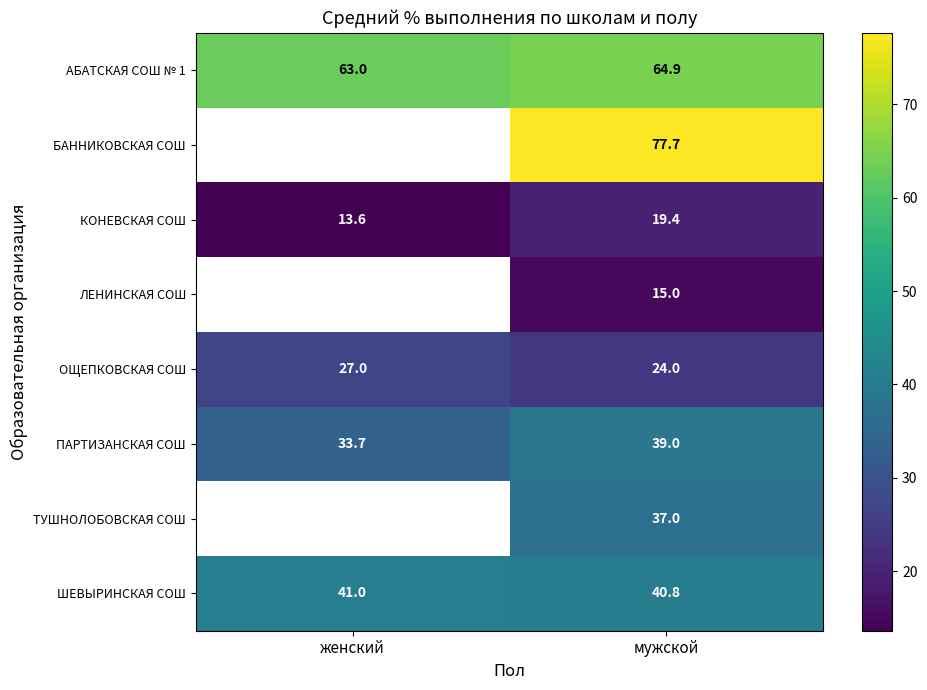

List the labels in order of ОЩЕПКОВСКАЯ СОШ value, largest first.

женский, мужской